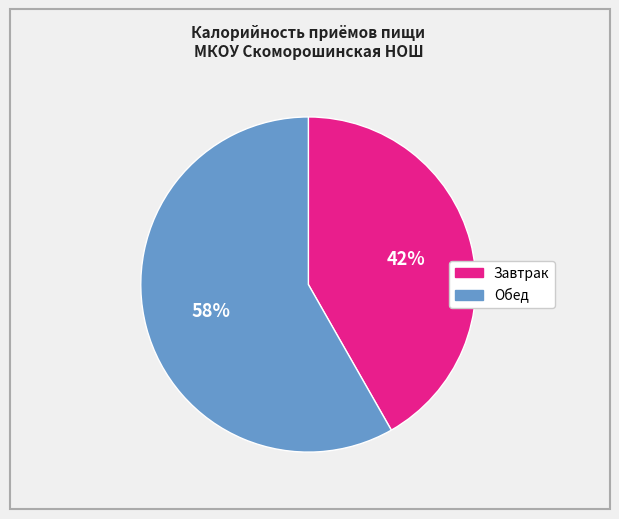

The Завтрак slice represents 47% of the pie. True or false?

False